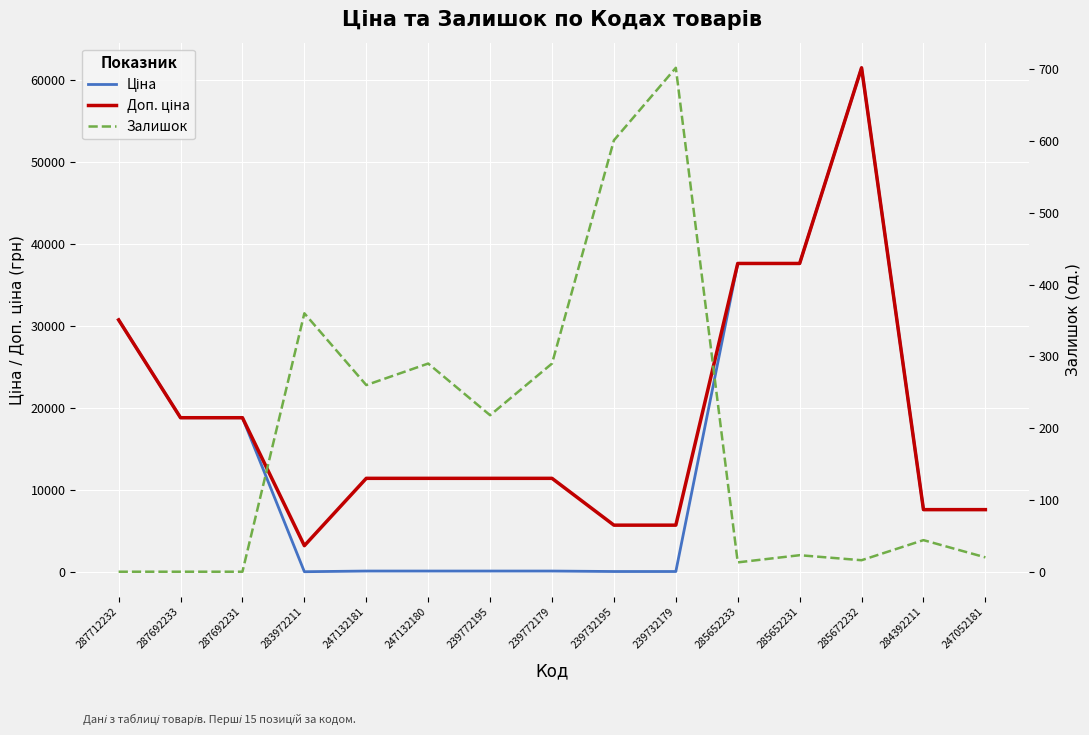

True or false: Доп. ціна and Залишок cross at least once.

False